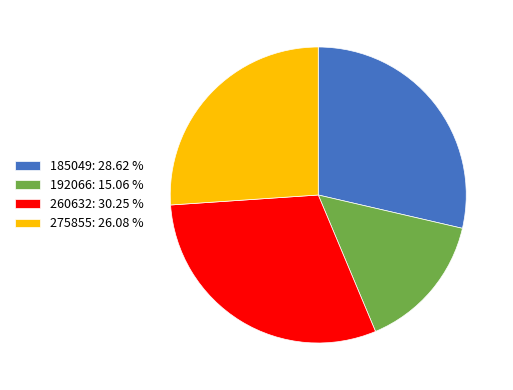

True or false: 260632 accounts for 30% of the total.

True